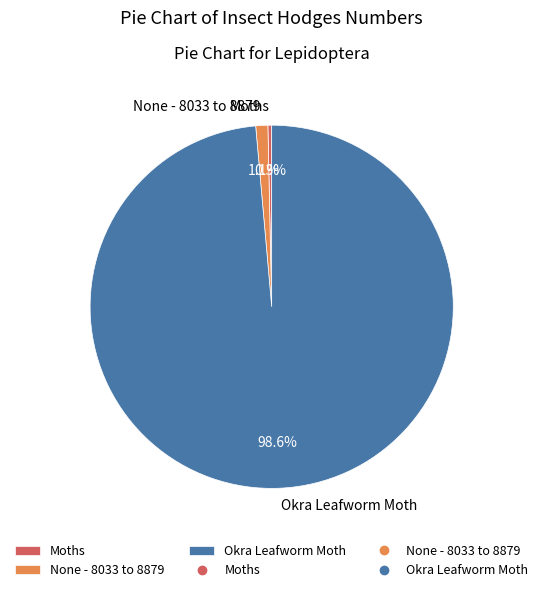

Rank the categories by value from lowest to highest.

Moths, None - 8033 to 8879, Okra Leafworm Moth